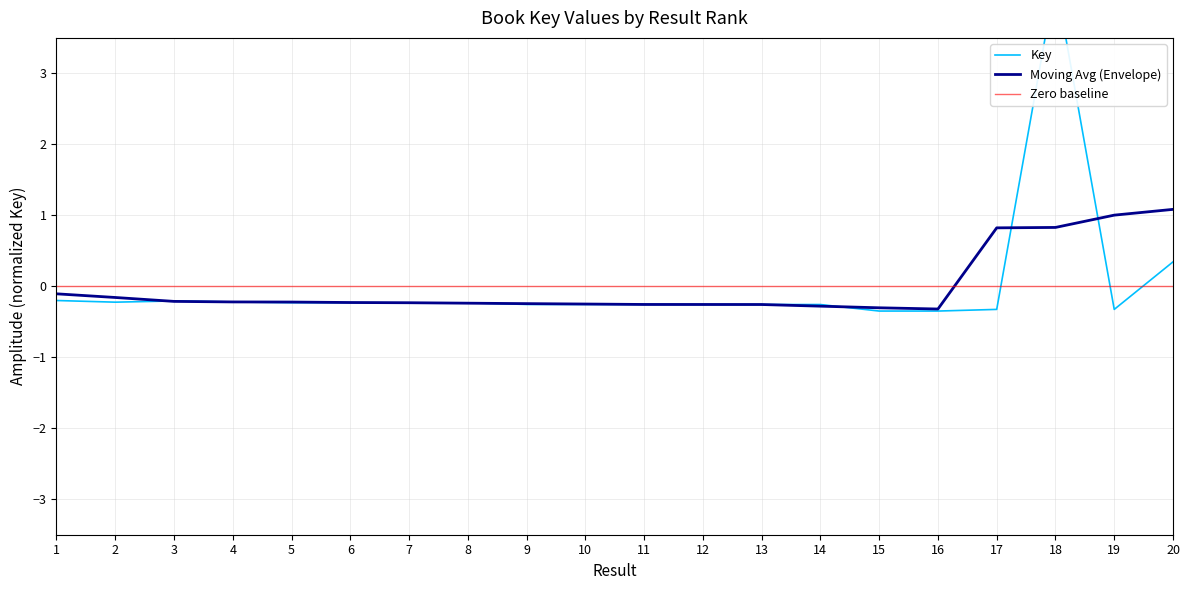

Between 2 and 1, which is larger?

1